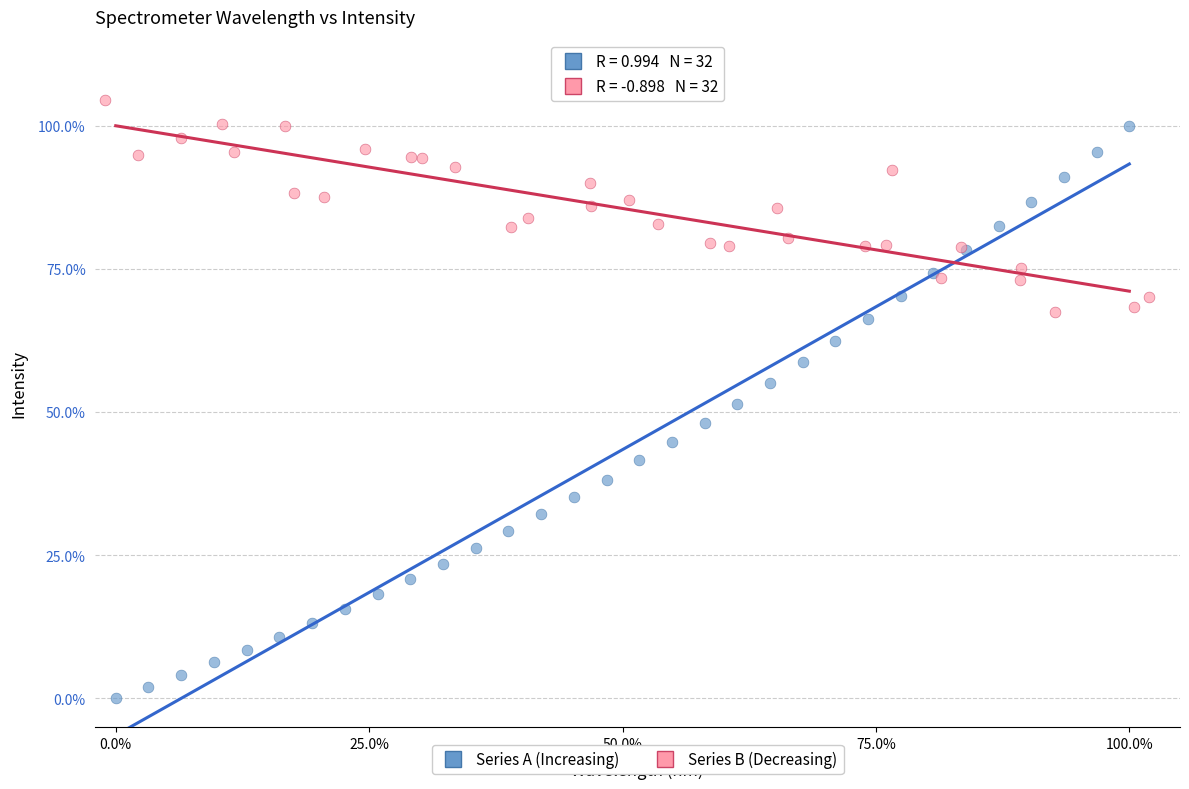

Which series has the widest spread of Y values?

Series A (Increasing)